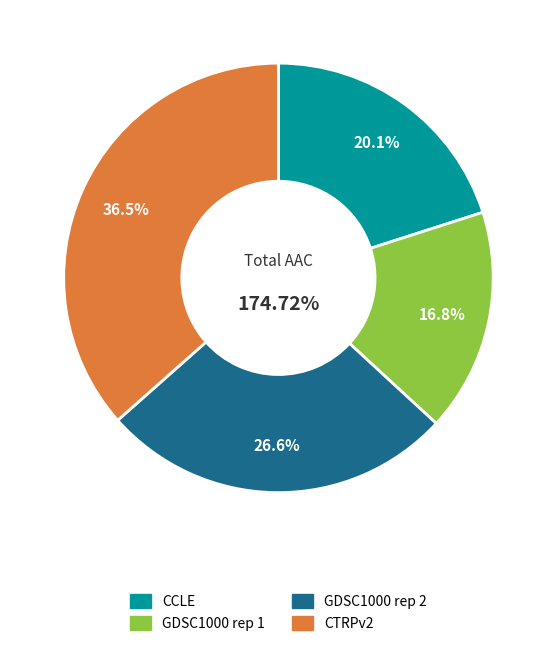

What is the largest slice in the pie chart?

CTRPv2